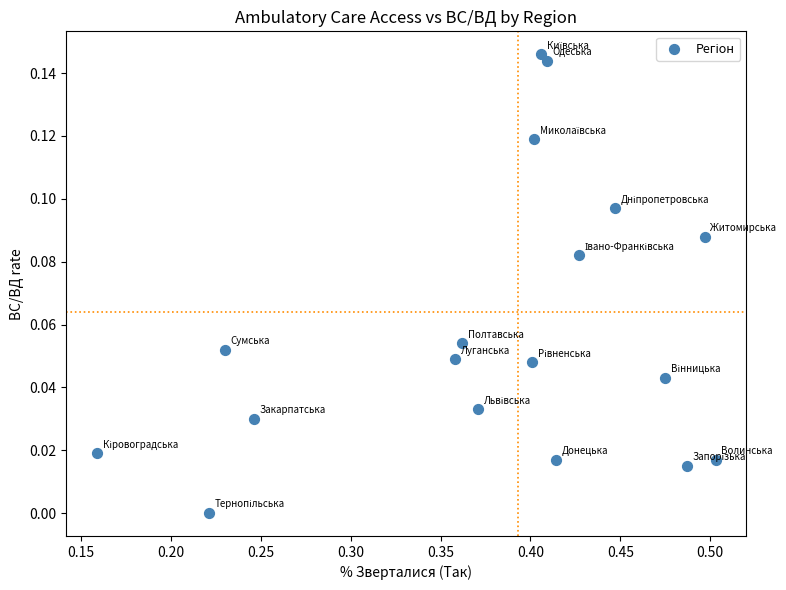

What is the range of X values (max minus min)?

0.3